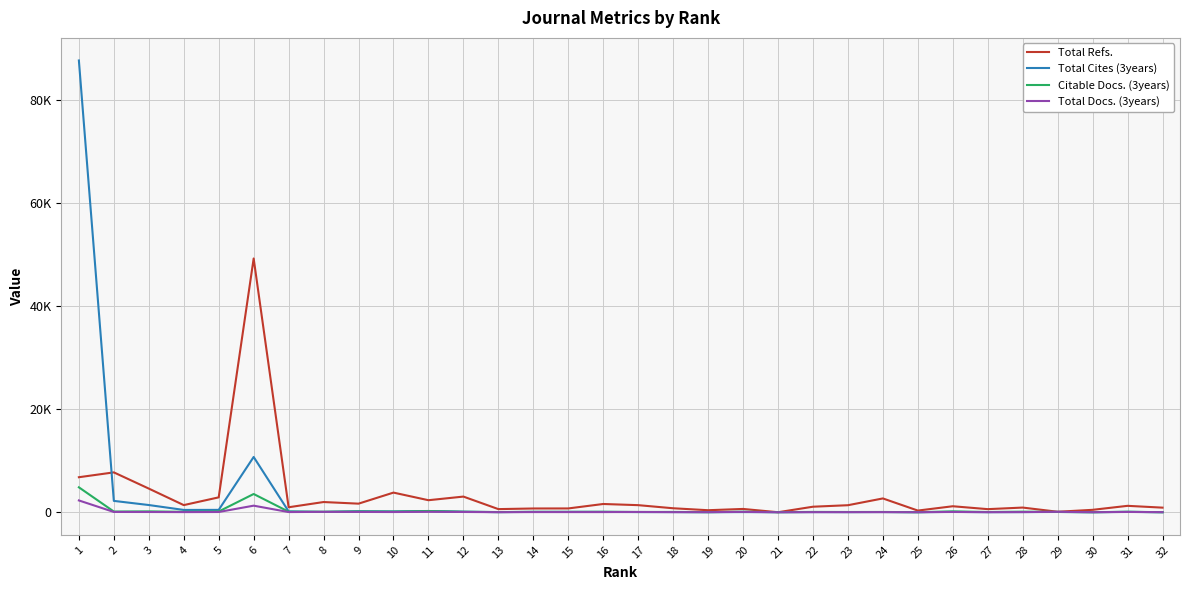

What are all the series names shown in the legend?

Total Refs., Total Cites (3years), Citable Docs. (3years), Total Docs. (3years)